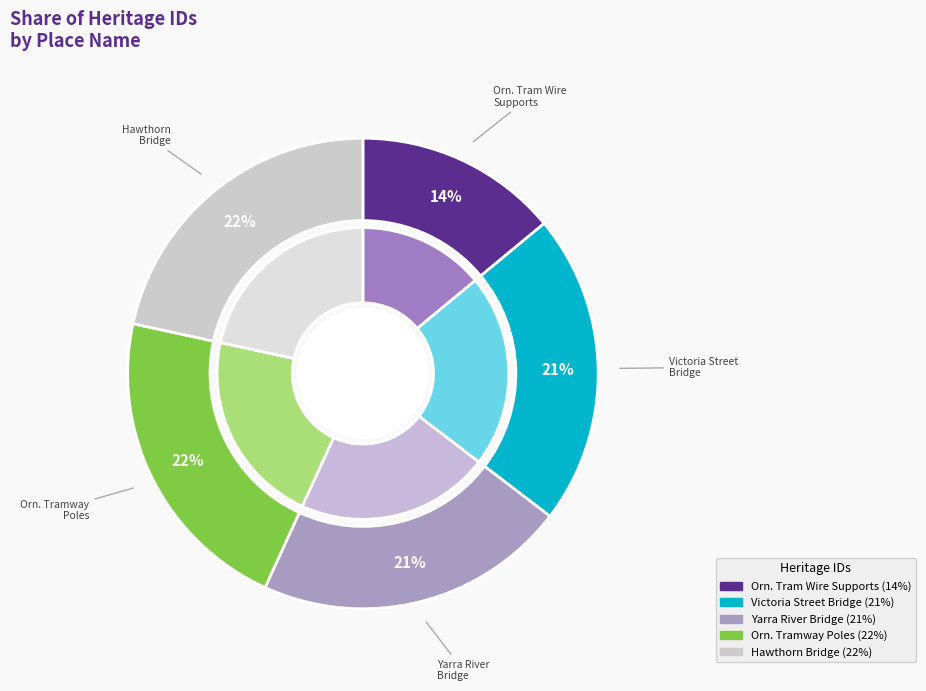

To the nearest percent, what is the average slice percentage?

20%